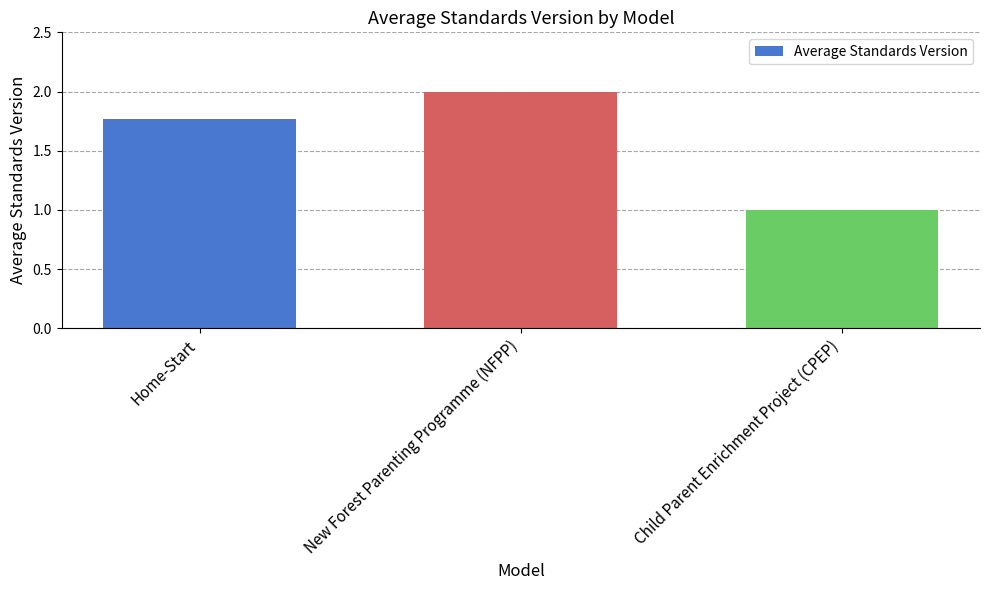

Rank the categories by value from highest to lowest.

New Forest Parenting Programme (NFPP), Home-Start, Child Parent Enrichment Project (CPEP)